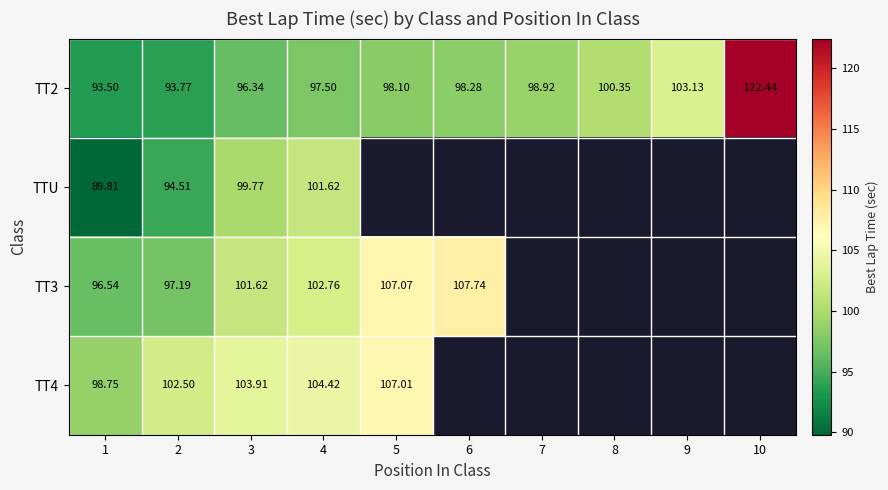

Count the number of data series in this chart.

4